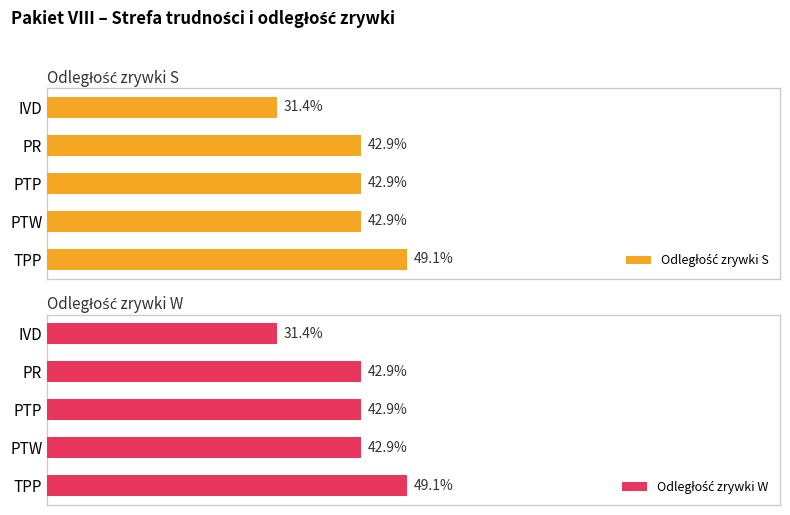

At IVD, list the series in order from largest to smallest.

Odległość zrywki S, Odległość zrywki W